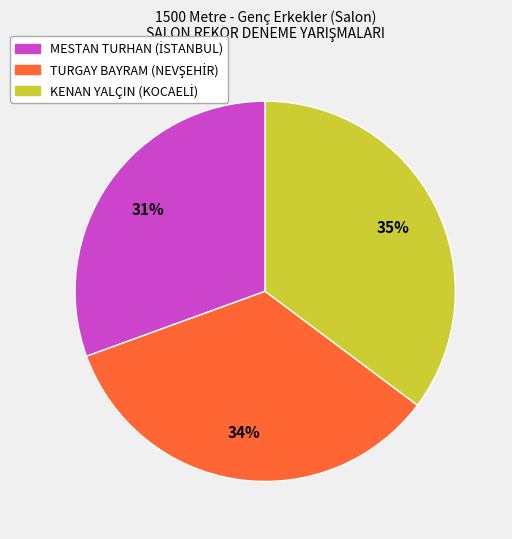

Is there any slice that represents more than half of the pie?

No